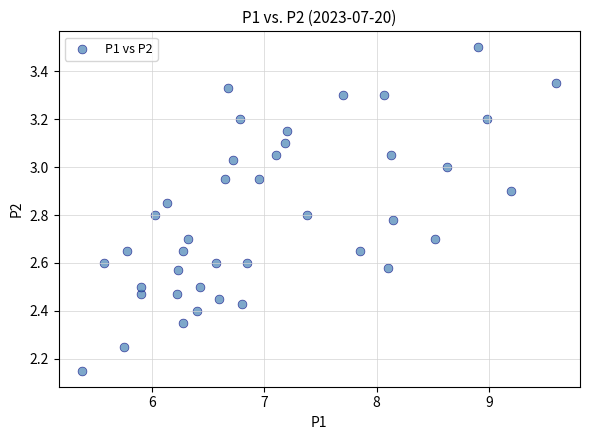

What is the range of X values (max minus min)?

4.2